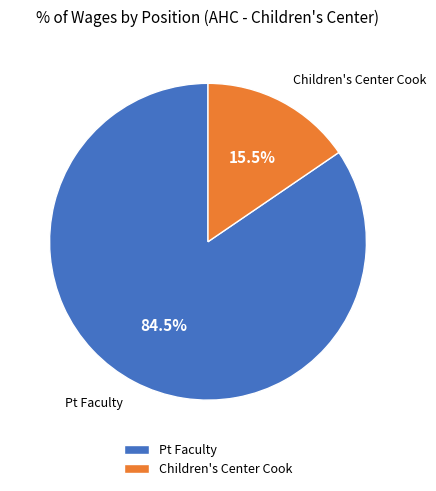

What is the largest slice in the pie chart?

Pt Faculty